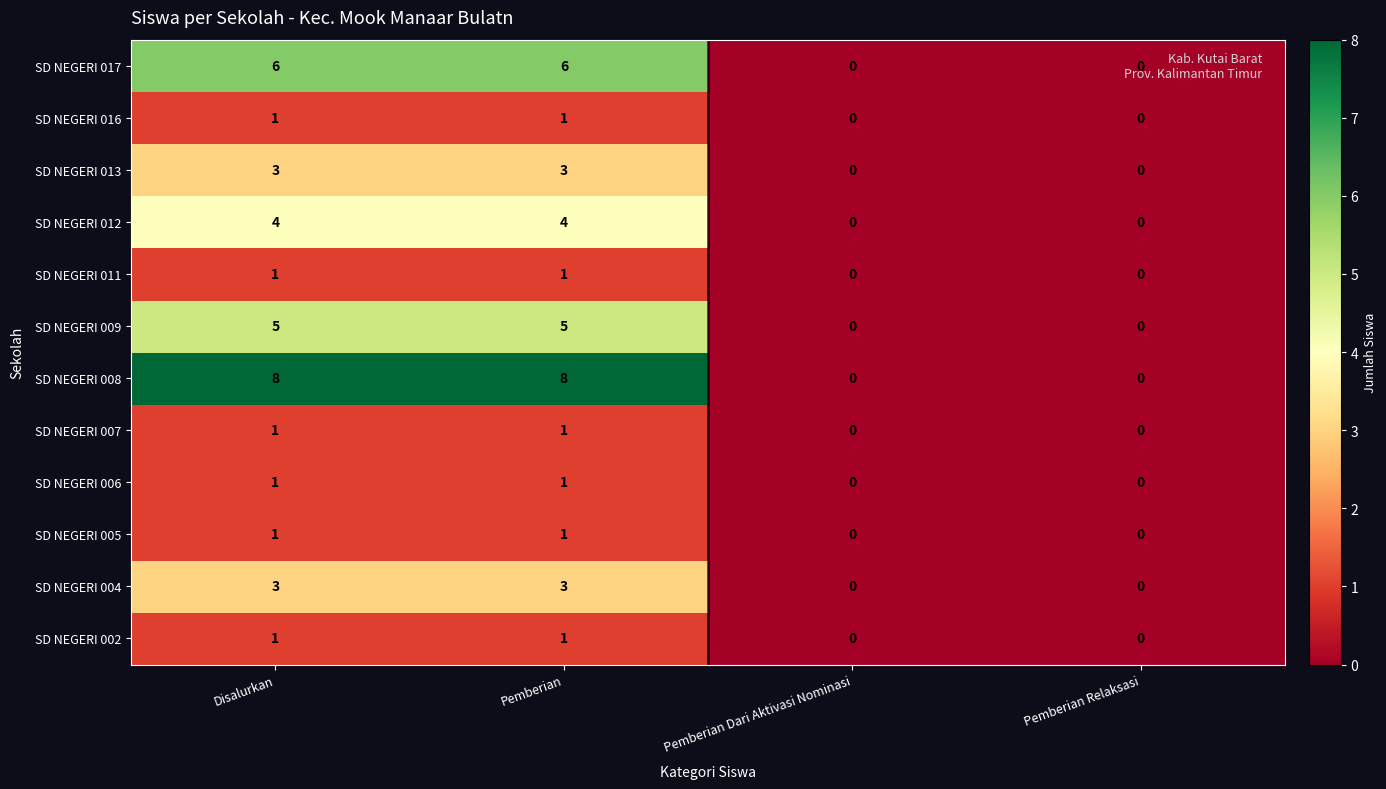

The value of SD NEGERI 012 at Pemberian is 3. True or false?

False